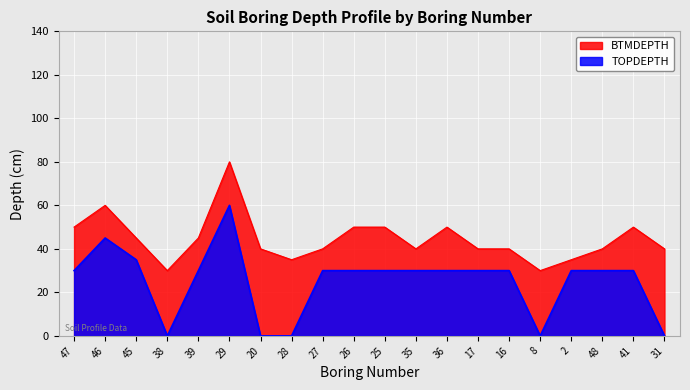

How many lines are shown in the chart?

2